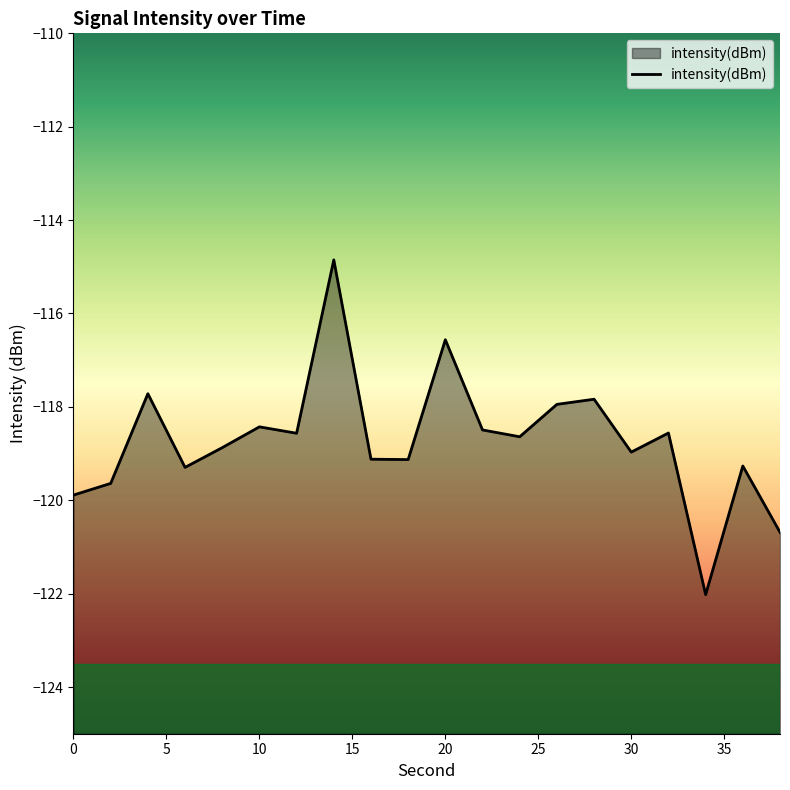

How many values are below -118?

15